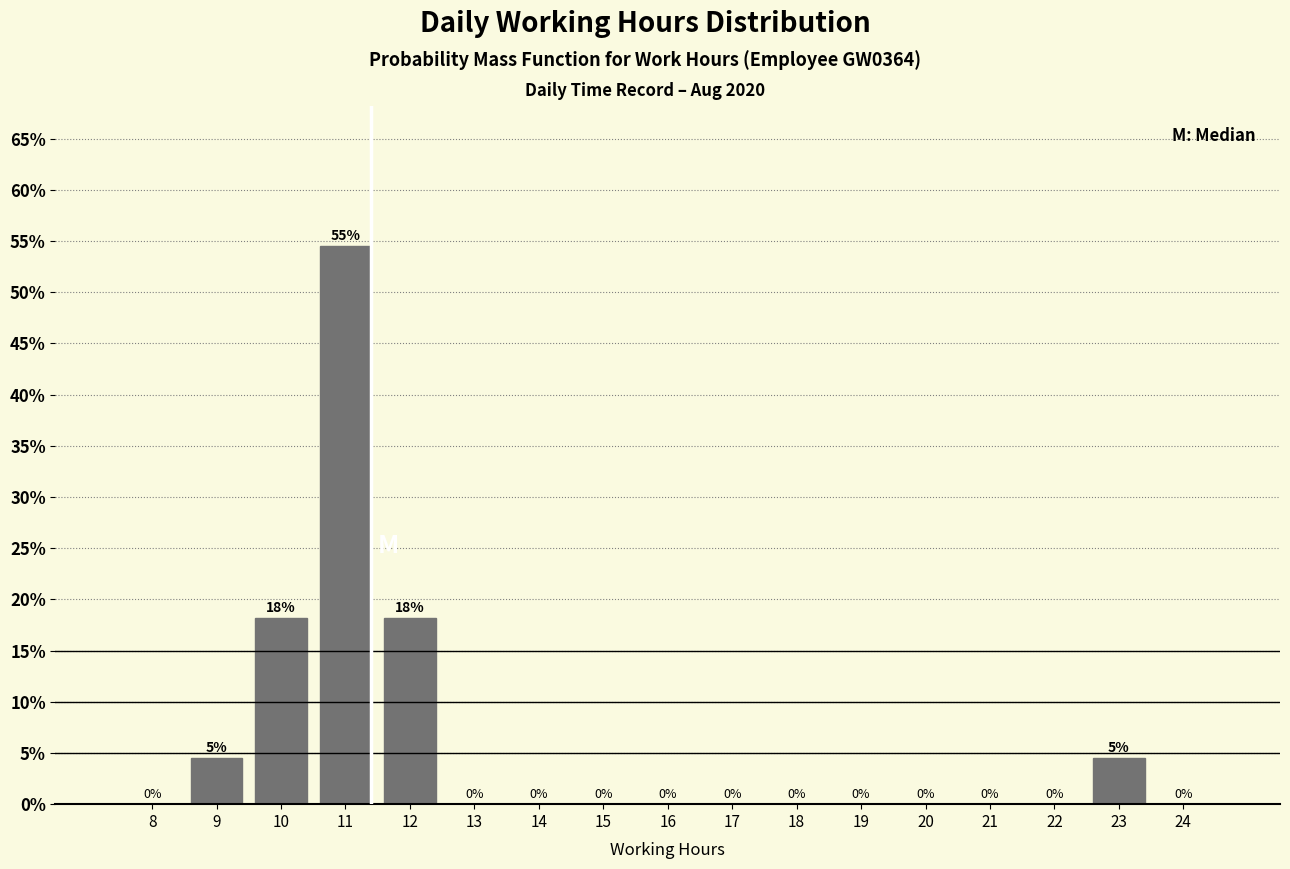

True or false: the data shows 4.7 at 12.

False